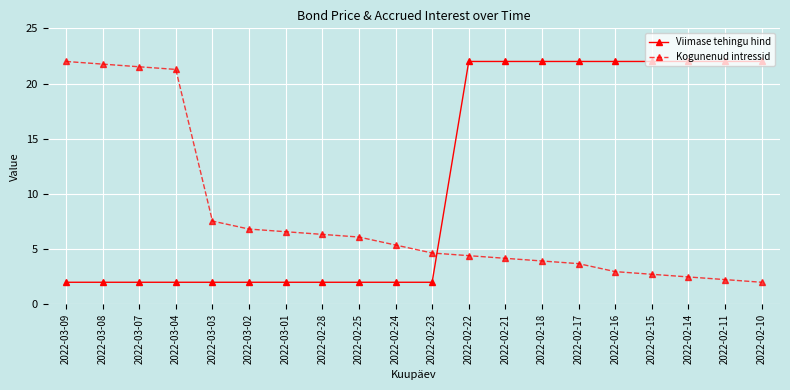

Reading left to right, extract all data points from this chart.

Viimase tehingu hind: 2.0	2.0	2.0	2.0	2.0	2.0	2.0	2.0	2.0	2.0	2.0	22.0	22.0	22.0	22.0	22.0	22.0	22.0	22.0	22.0
Kogunenud intressid: 22.0	21.8	21.5	21.3	7.5	6.8	6.6	6.3	6.1	5.4	4.7	4.4	4.2	3.9	3.7	3.0	2.7	2.5	2.2	2.0